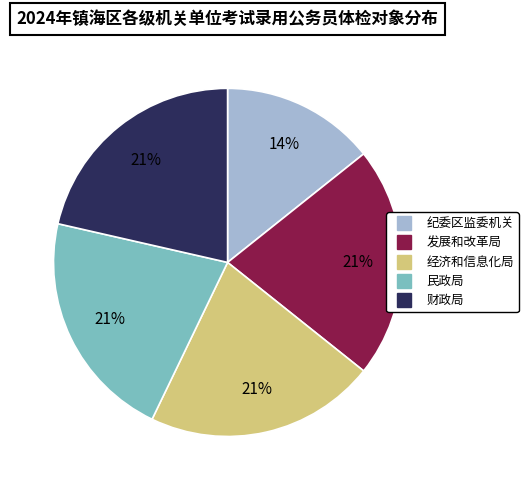

Is there a majority slice in this chart?

No